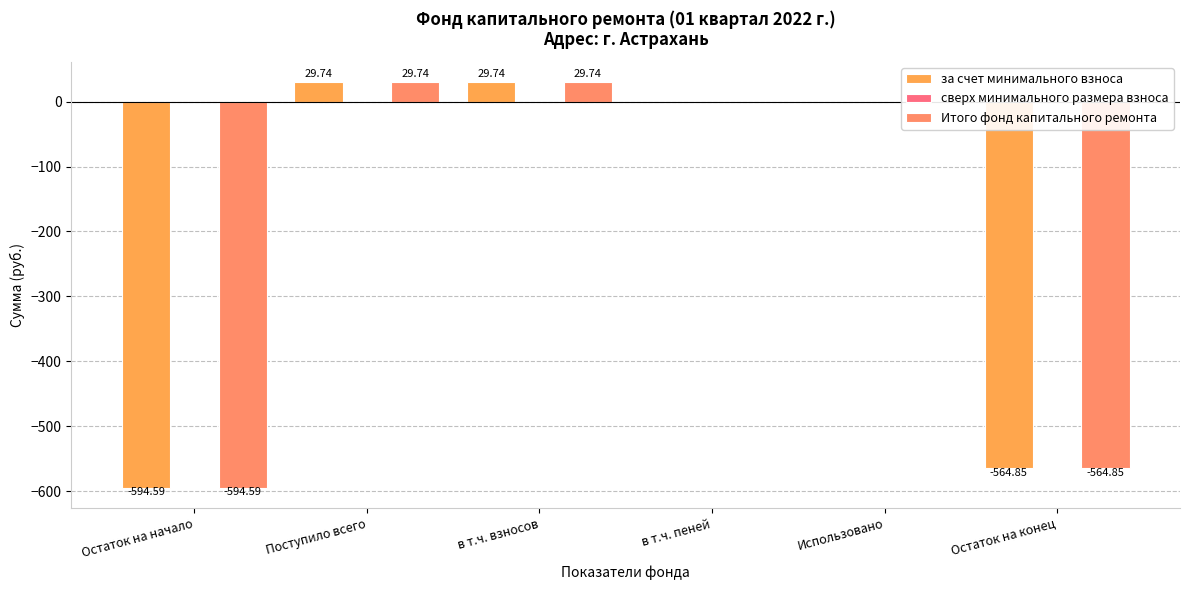

What is the total value across all series at Остаток на начало?

-1189.2